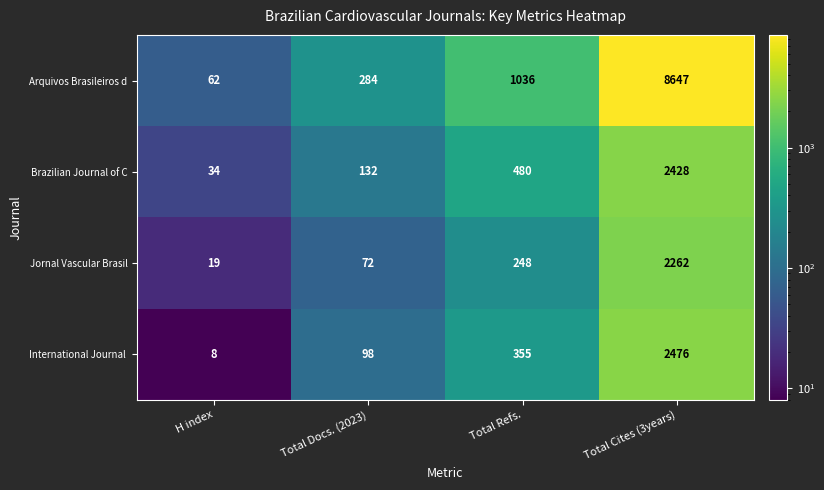

At how many categories does at least one series exceed 8484?

1